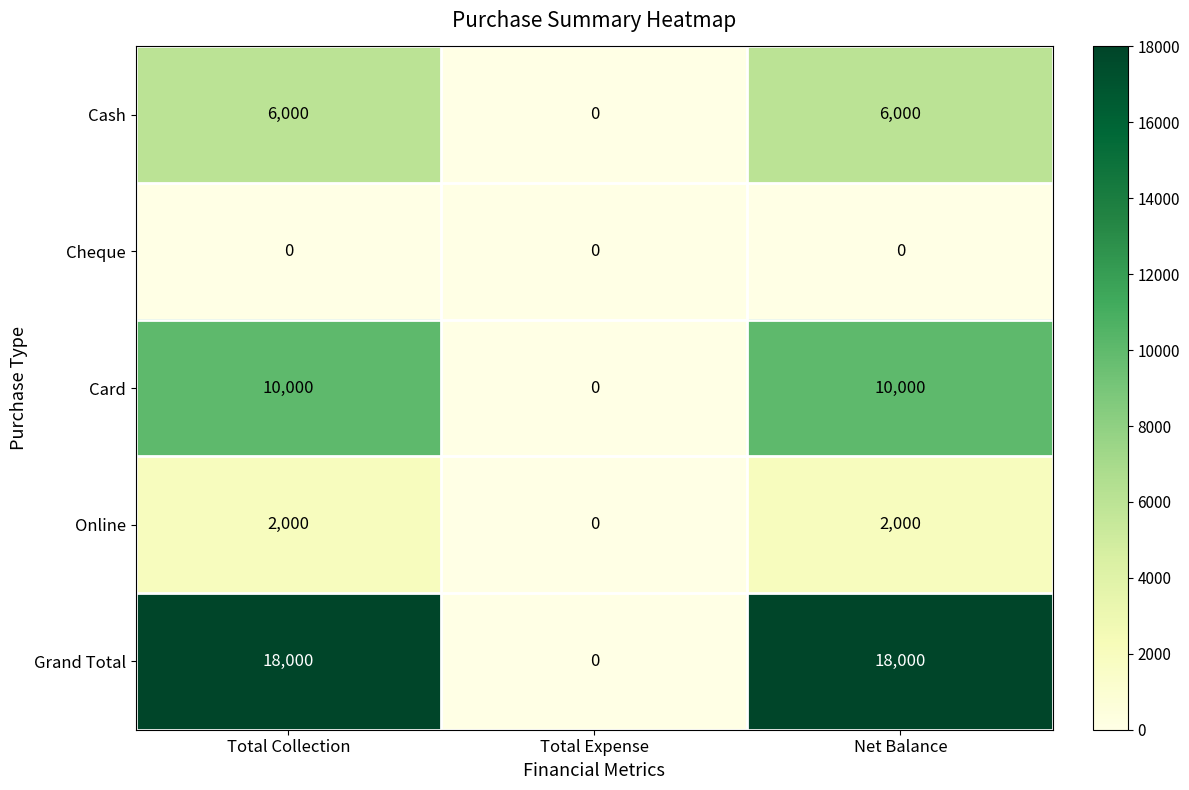

What is the total value across all series at Net Balance?

36000